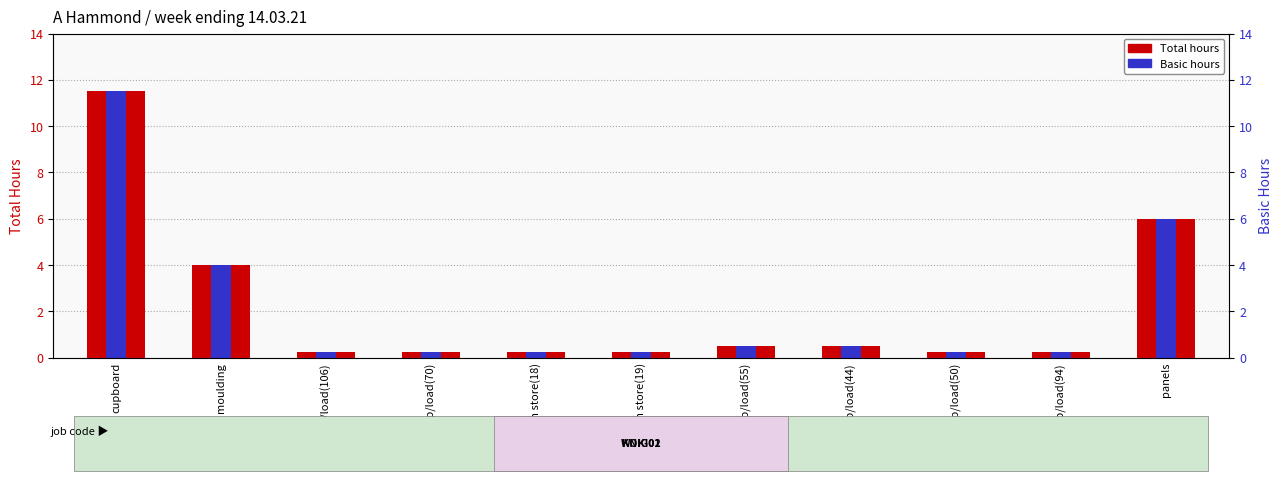

Reading left to right, what are all the values shown in this chart?

Total hours: cupboard=11.5	moulding=4.0	wrap/load(106)=0.2	wrap/load(70)=0.2	from store(18)=0.2	from store(19)=0.2	wrap/load(55)=0.5	wrap/load(44)=0.5	wrap/load(50)=0.2	wrap/load(94)=0.2	panels=6.0
Basic hours: cupboard=11.5	moulding=4.0	wrap/load(106)=0.2	wrap/load(70)=0.2	from store(18)=0.2	from store(19)=0.2	wrap/load(55)=0.5	wrap/load(44)=0.5	wrap/load(50)=0.2	wrap/load(94)=0.2	panels=6.0